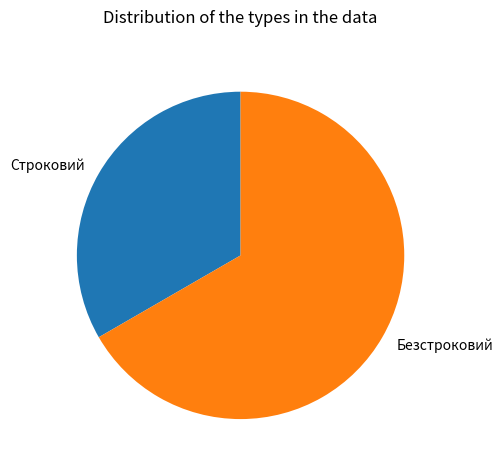

What is the largest slice in the pie chart?

Безстроковий